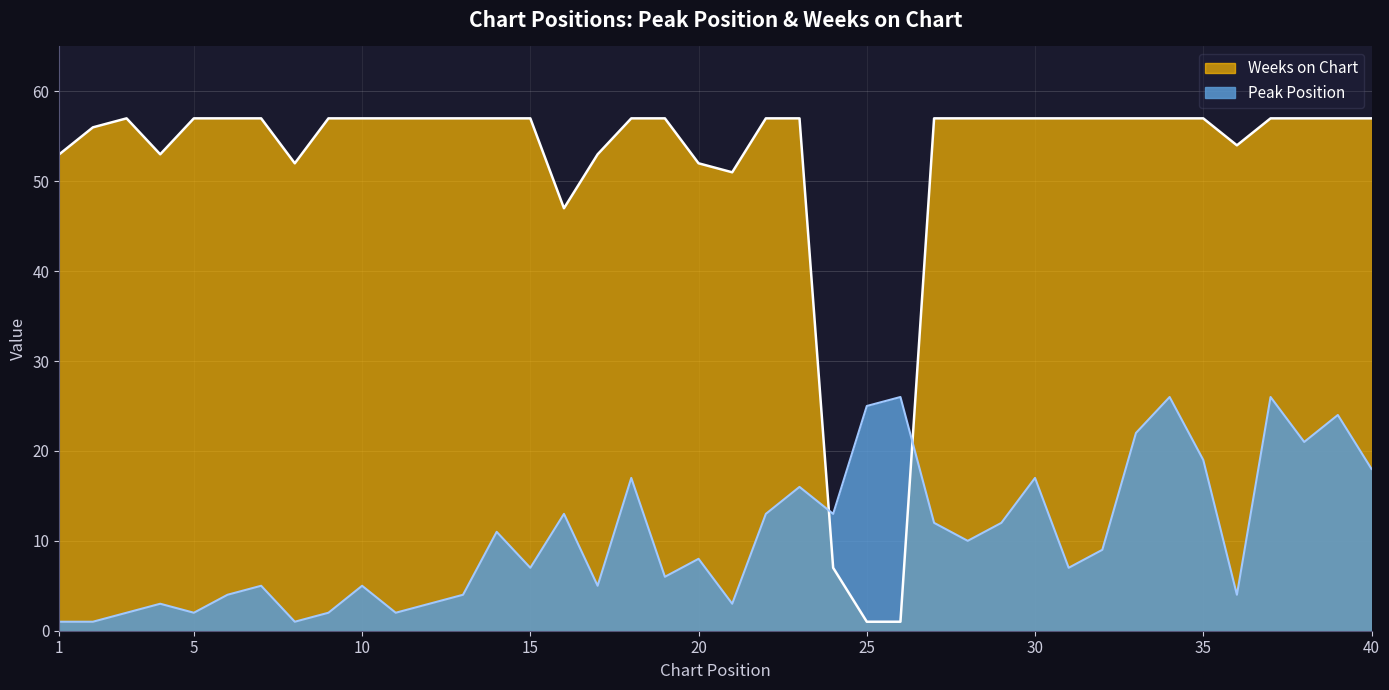

What is the difference between the maximum and minimum values in the Weeks on Chart series?

56